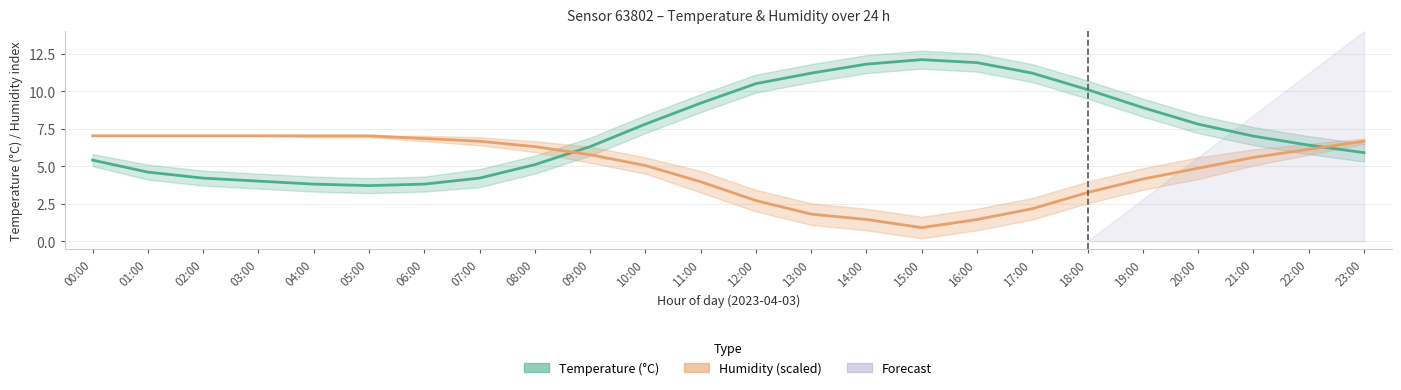

Is this an area chart (filled region under the line)?

No